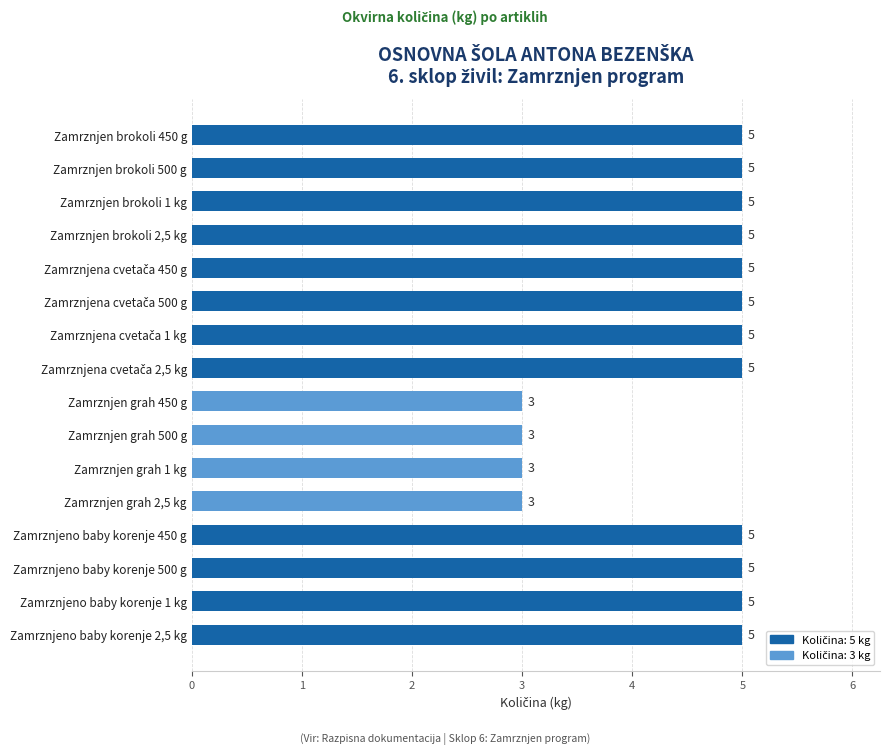

What is the sum of all values?

72